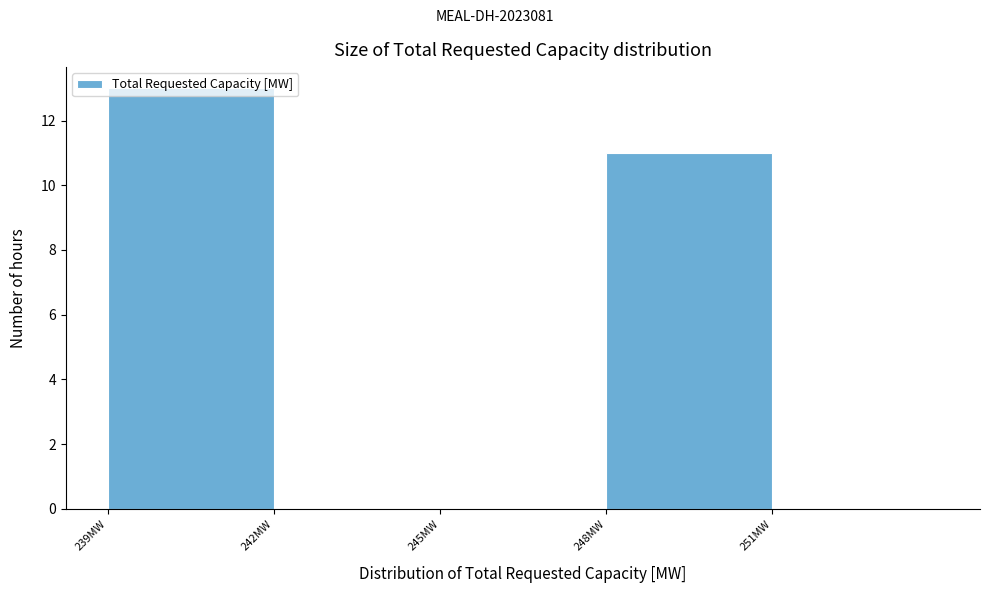

What is the sum of the values at 245MW and 239MW?

13